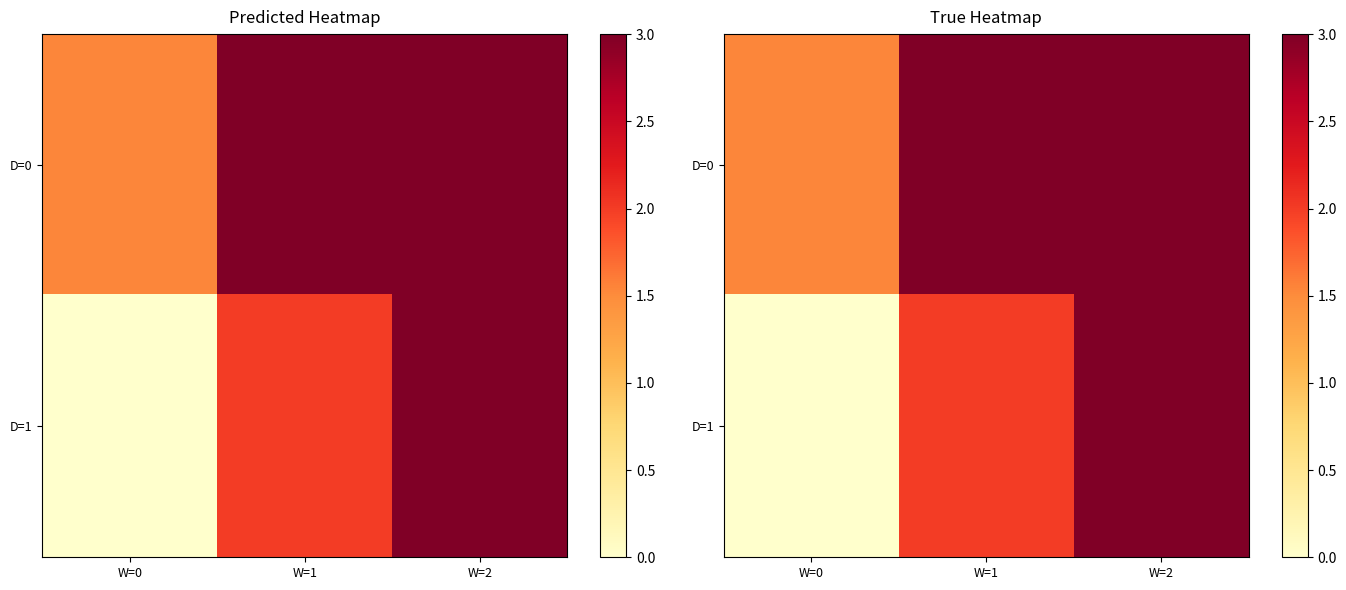

What is the average value of the D=1 series?

1.7